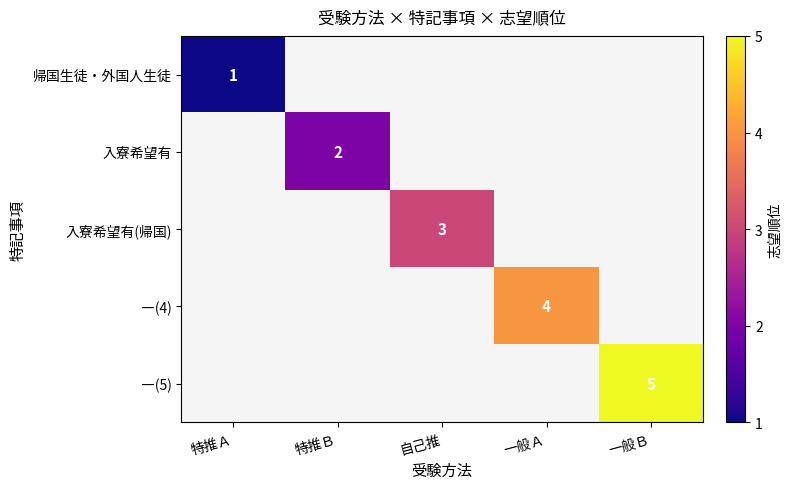

Is the value of ―(4) at 一般Ａ greater than the value of 帰国生徒・外国人生徒 at 一般Ｂ?

No